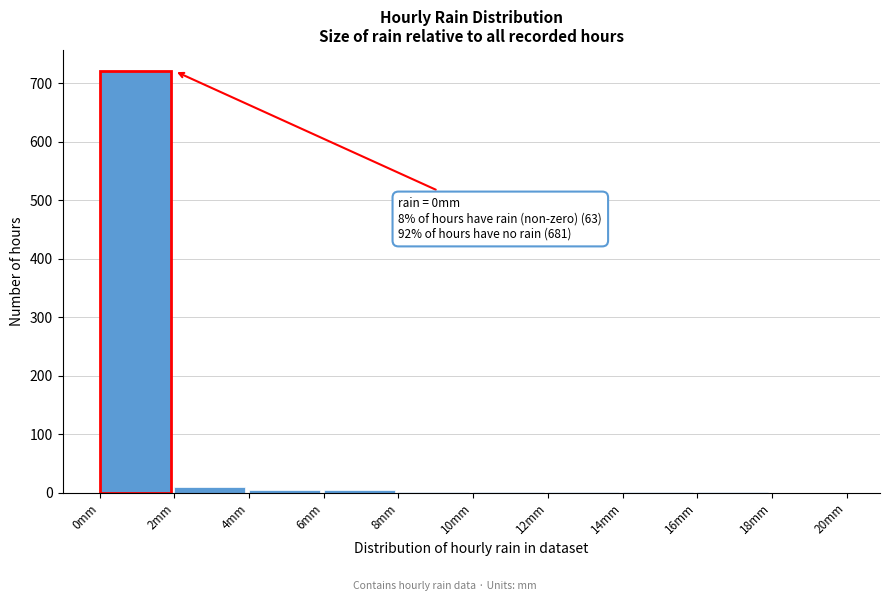

Over which range of the x-axis is the bar tallest?

0 to 2